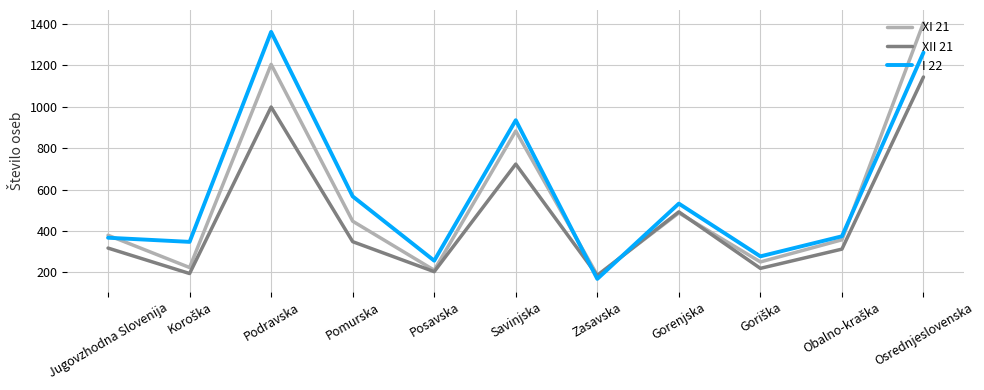

What is the difference between the maximum and minimum values in the XII 21 series?

960